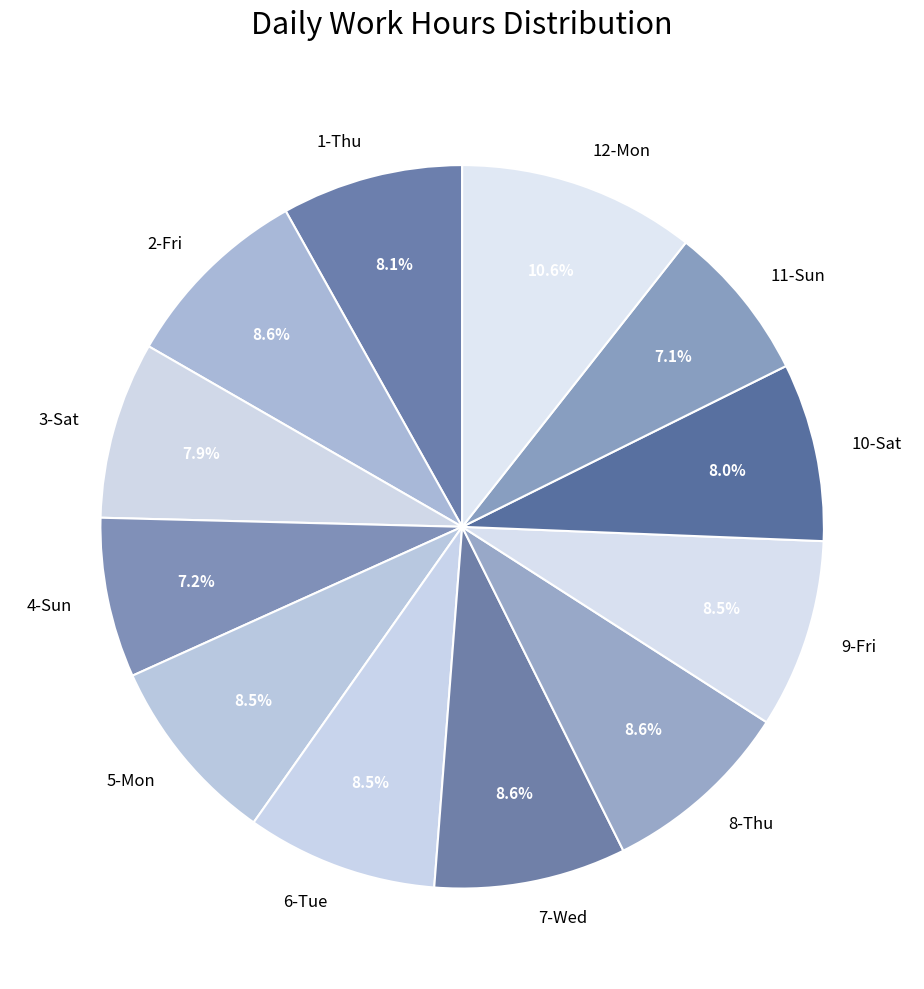

Does 6-Tue represent more than half of the total?

No